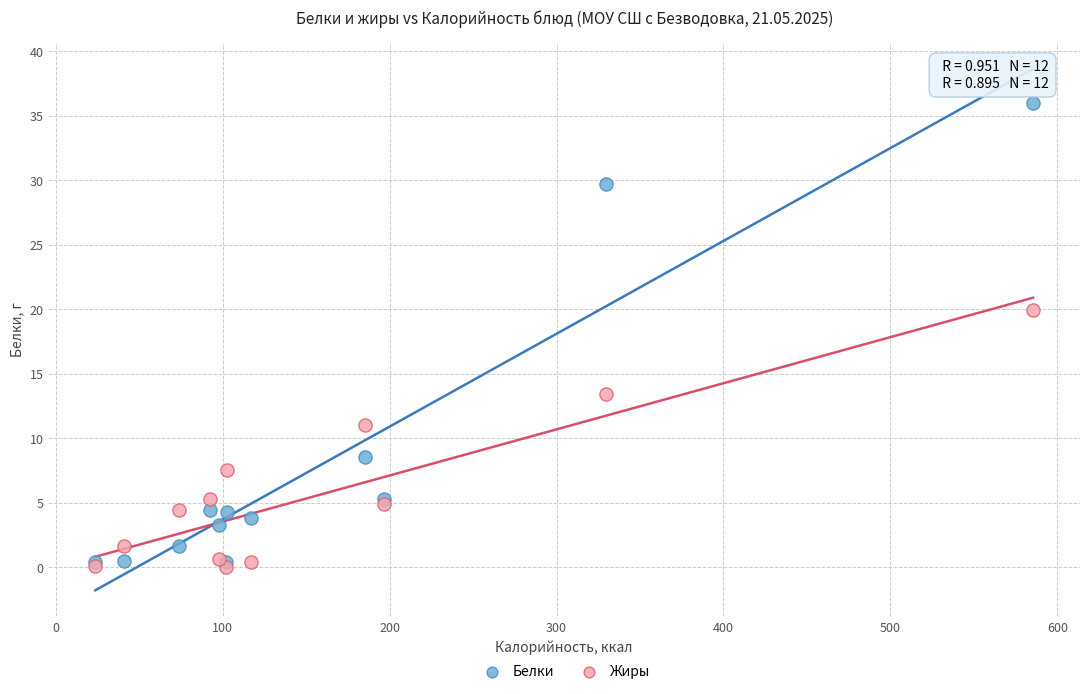

In the Белки series, what Y value is closest to 18?

8.5